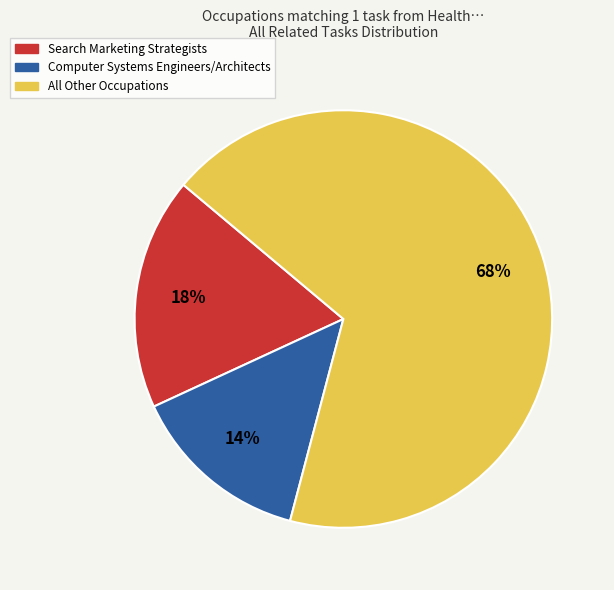

Is there a majority slice in this chart?

Yes